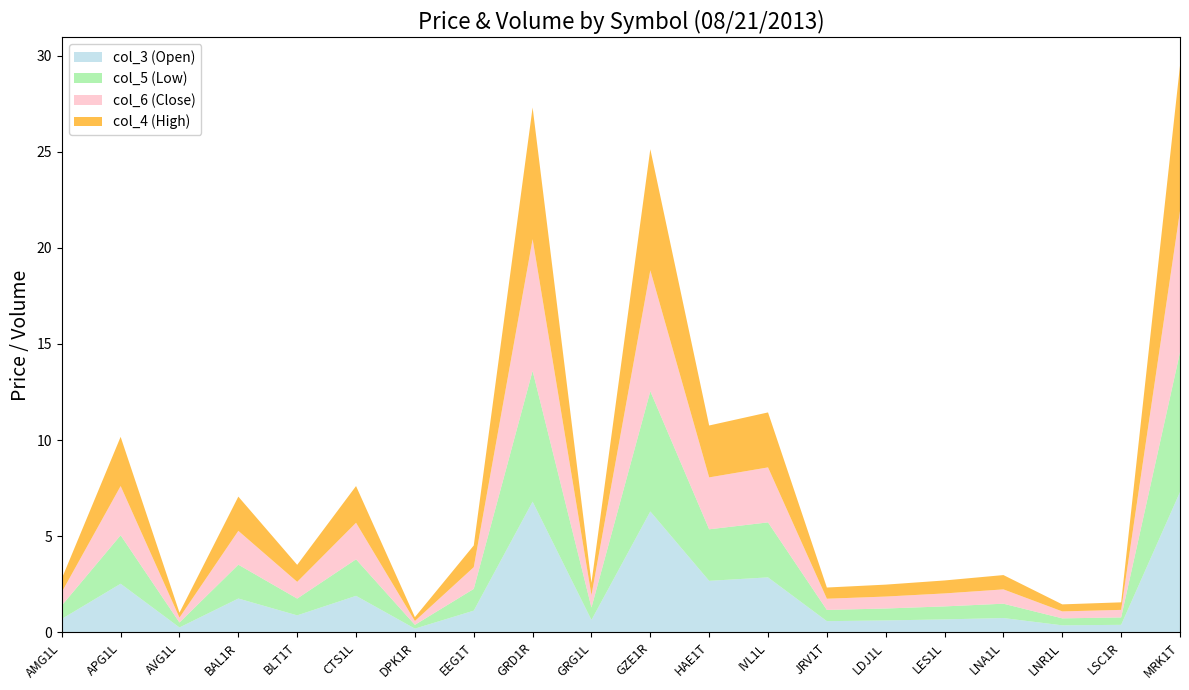

The col_3 (Open) series shows 4.1 at APG1L. True or false?

False